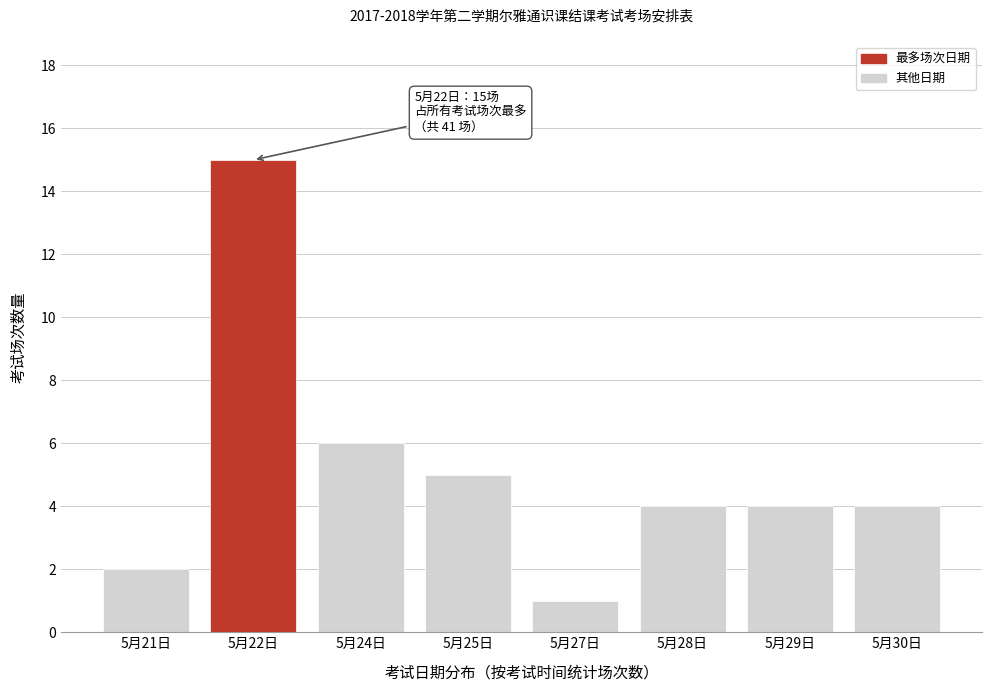

Reading left to right, what are all the values shown in this chart?

5月21日=2	5月22日=15	5月24日=6	5月25日=5	5月27日=1	5月28日=4	5月29日=4	5月30日=4